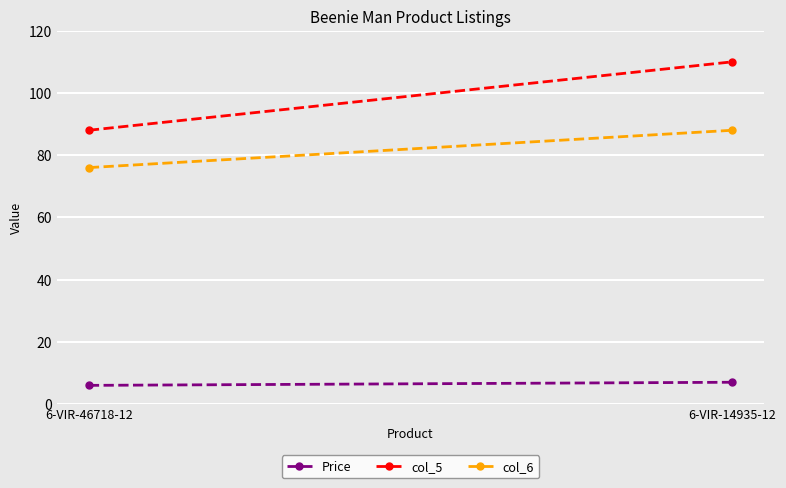

What is the average value of the Price series?

6.5